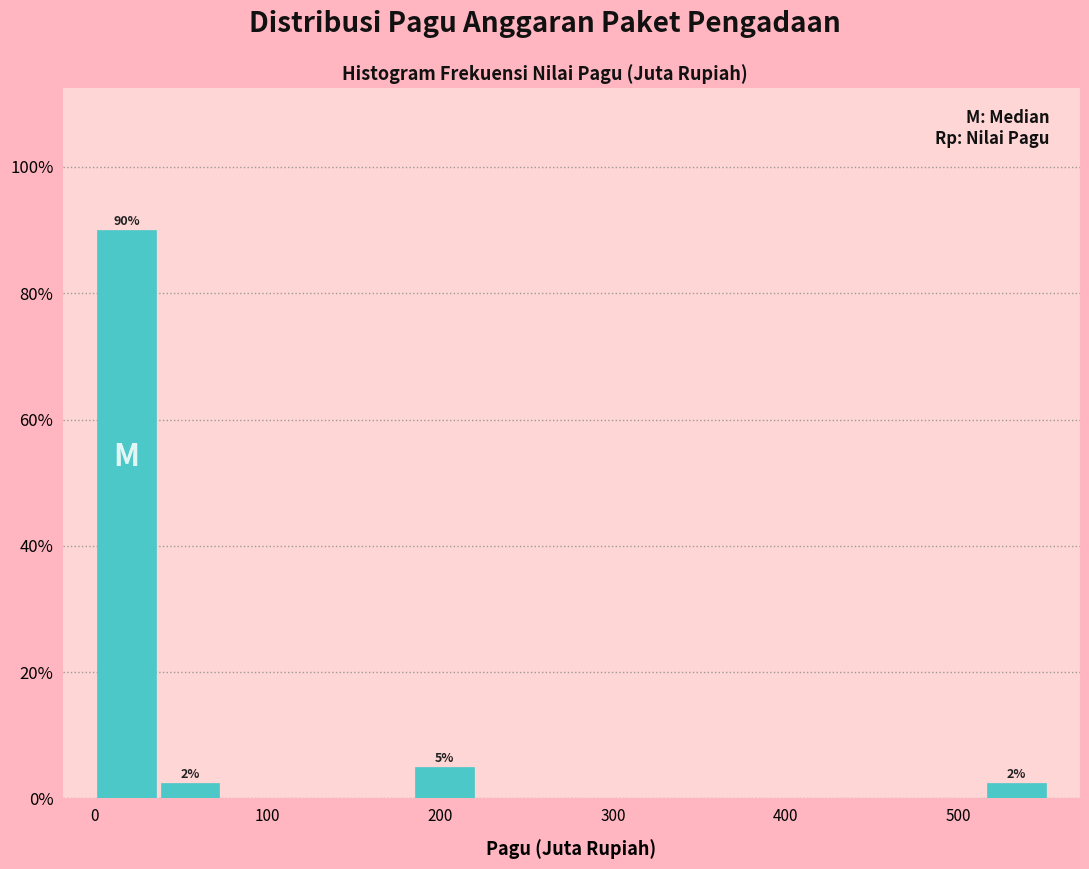

Around what value on the x-axis is the tallest bar? Give the approximate position of its centre, as read against the axis.

20